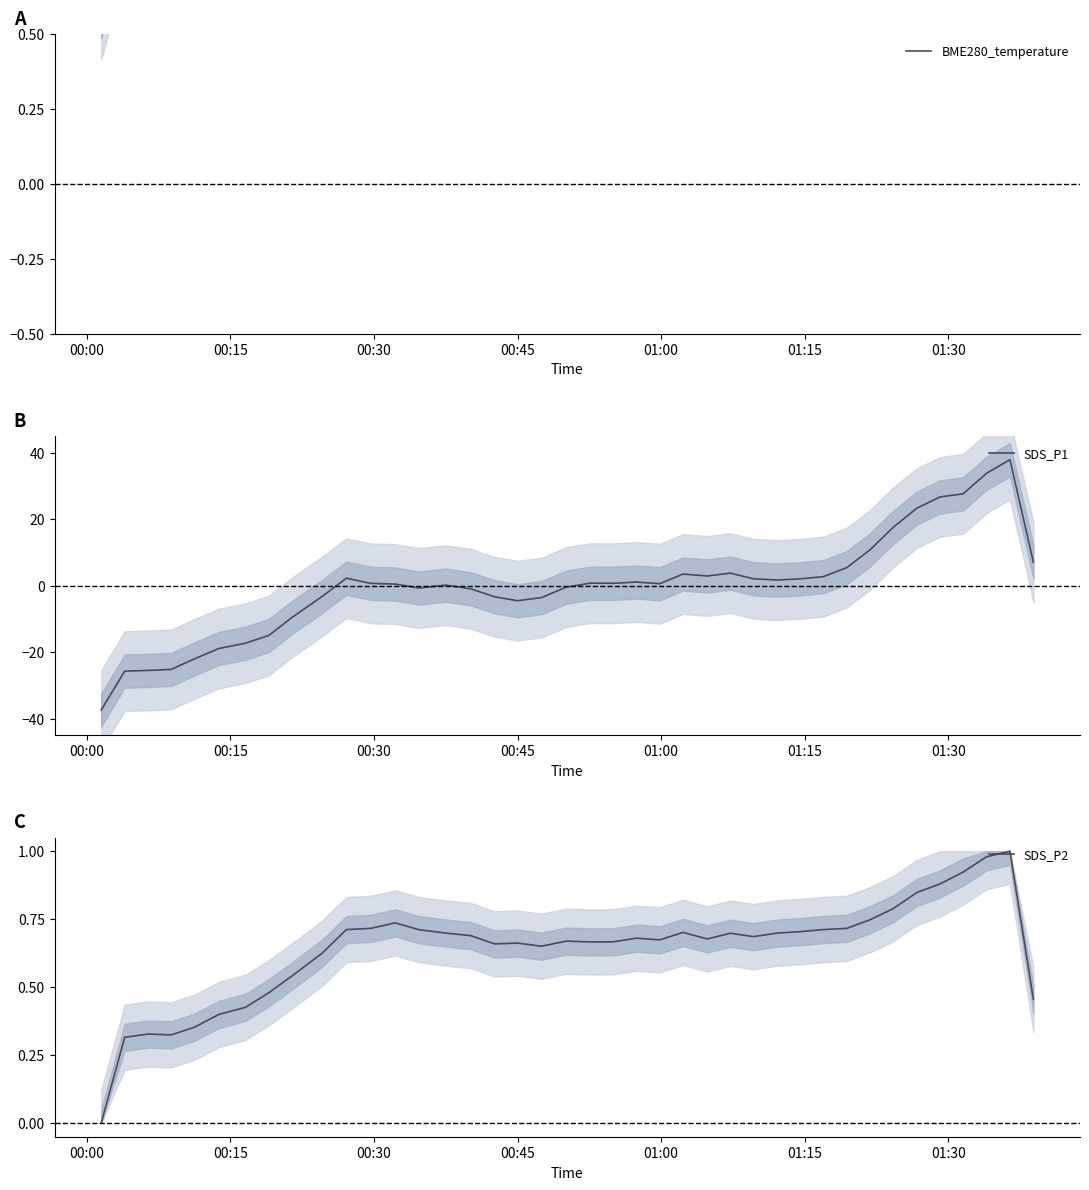

Reading left to right, list all the values displayed in this chart.

BME280_temperature: 0.5	0.8	0.8	0.8	0.8	0.9	0.9	1.0	1.0	1.1	1.2	1.2	1.3	1.3	1.3	1.4	1.4	1.4	1.5	1.5	1.6	1.6	1.7	1.7	1.7	1.7	1.8	1.8	1.8	1.9	1.9	1.9	1.9	1.9	1.9	2.0	2.0	2.0	2.0	1.4
SDS_P1: -37.4	-25.7	-25.5	-25.2	-22.1	-18.9	-17.3	-15.0	-9.5	-3.3	2.2	0.7	0.5	-0.7	0.1	-1.0	-3.3	-4.6	-3.6	-0.5	0.7	0.7	1.1	0.6	3.5	2.9	3.7	2.0	1.7	2.0	2.7	5.4	10.7	17.5	23.3	26.7	27.6	33.8	37.9	7.0
SDS_P2: 0.0	0.3	0.3	0.3	0.4	0.4	0.4	0.5	0.5	0.6	0.7	0.7	0.7	0.7	0.7	0.7	0.7	0.7	0.7	0.7	0.7	0.7	0.7	0.7	0.7	0.7	0.7	0.7	0.7	0.7	0.7	0.7	0.7	0.8	0.8	0.9	0.9	1.0	1.0	0.5